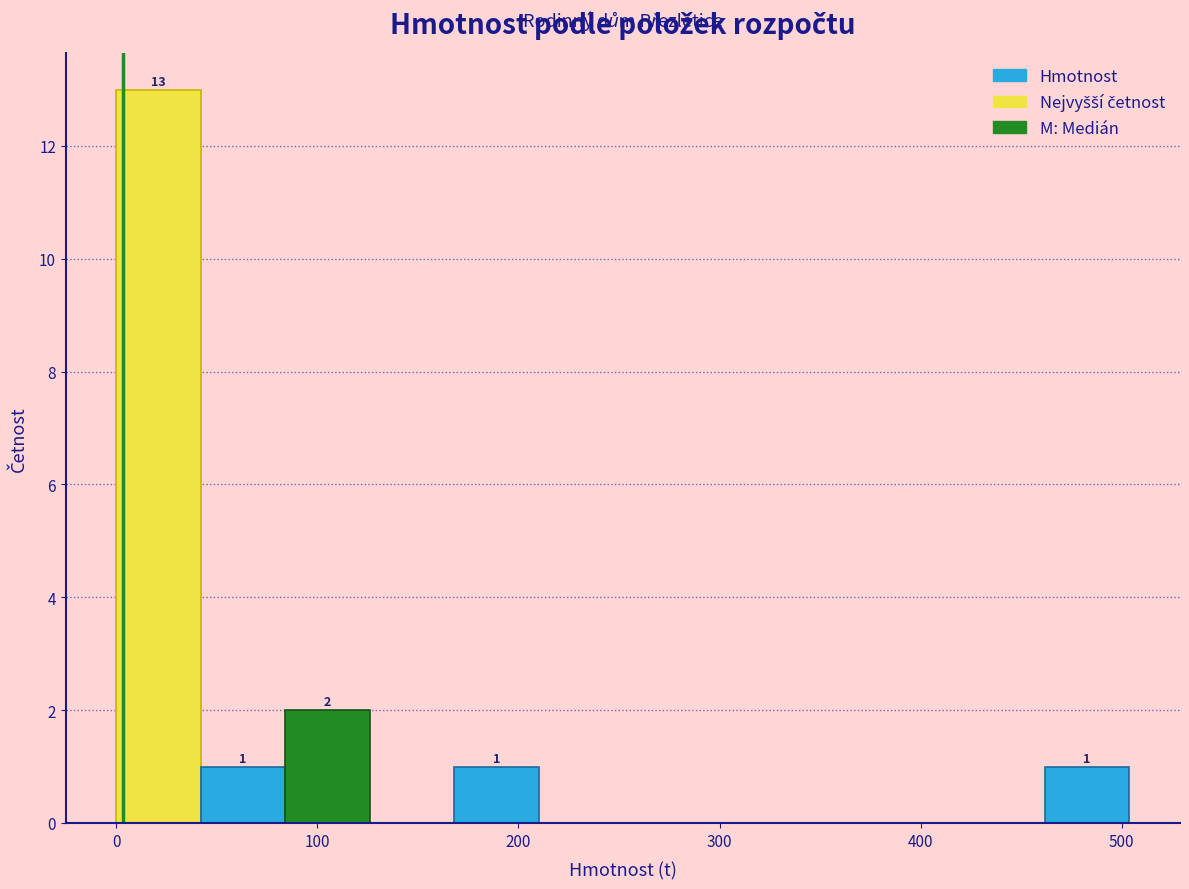

Which range on the x-axis has the tallest bar?

0 to 40